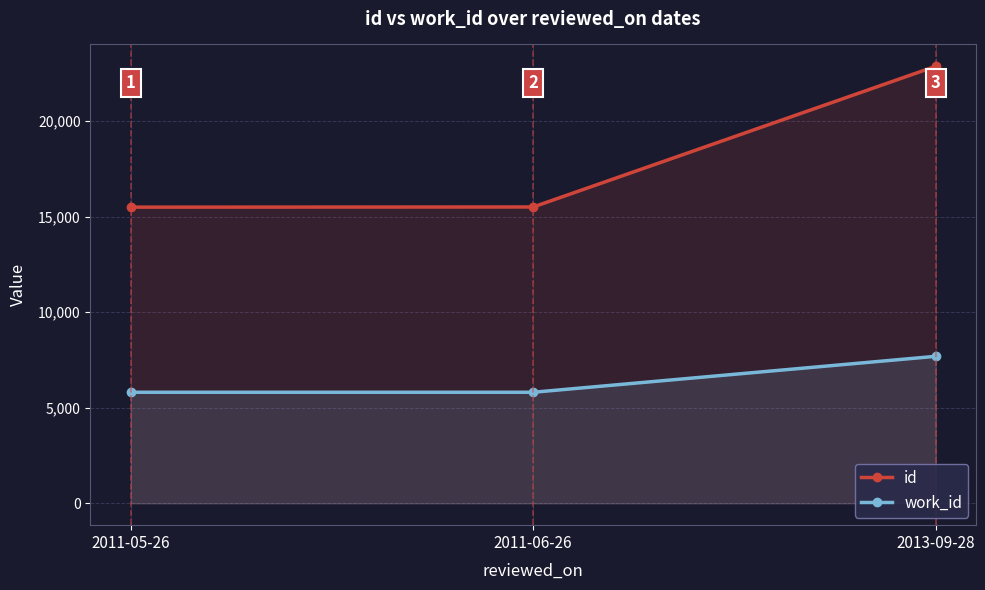

At which category does the chart reach its peak across all series?

2013-09-28